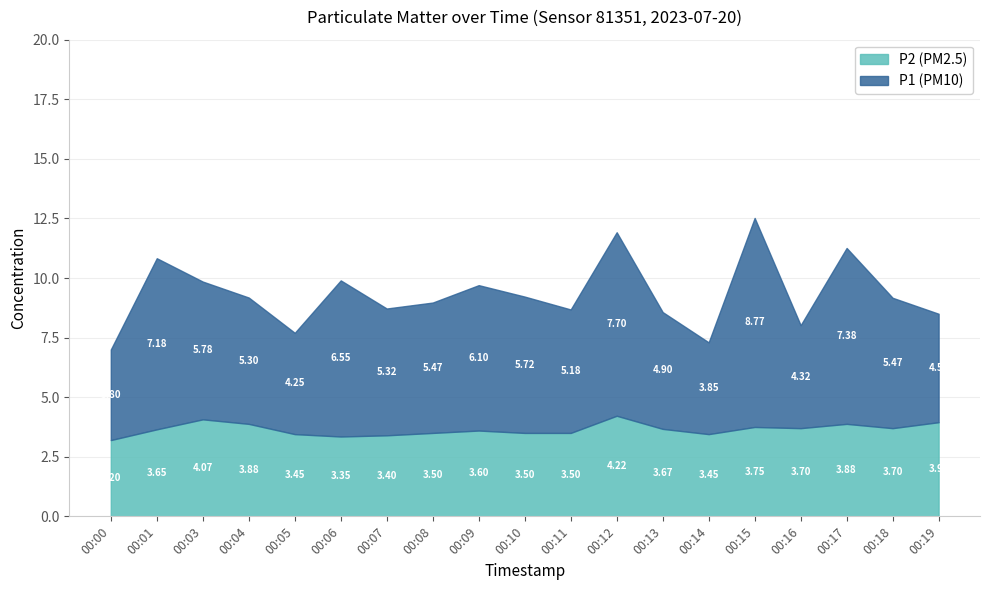

Rank the series by their average value, from lowest to highest.

P2 (PM2.5), P1 (PM10)